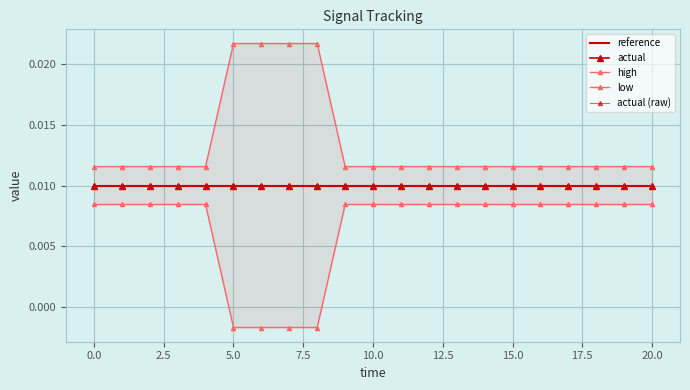

Rank the series at 12 from lowest to highest value.

low, reference, actual, actual (raw), high